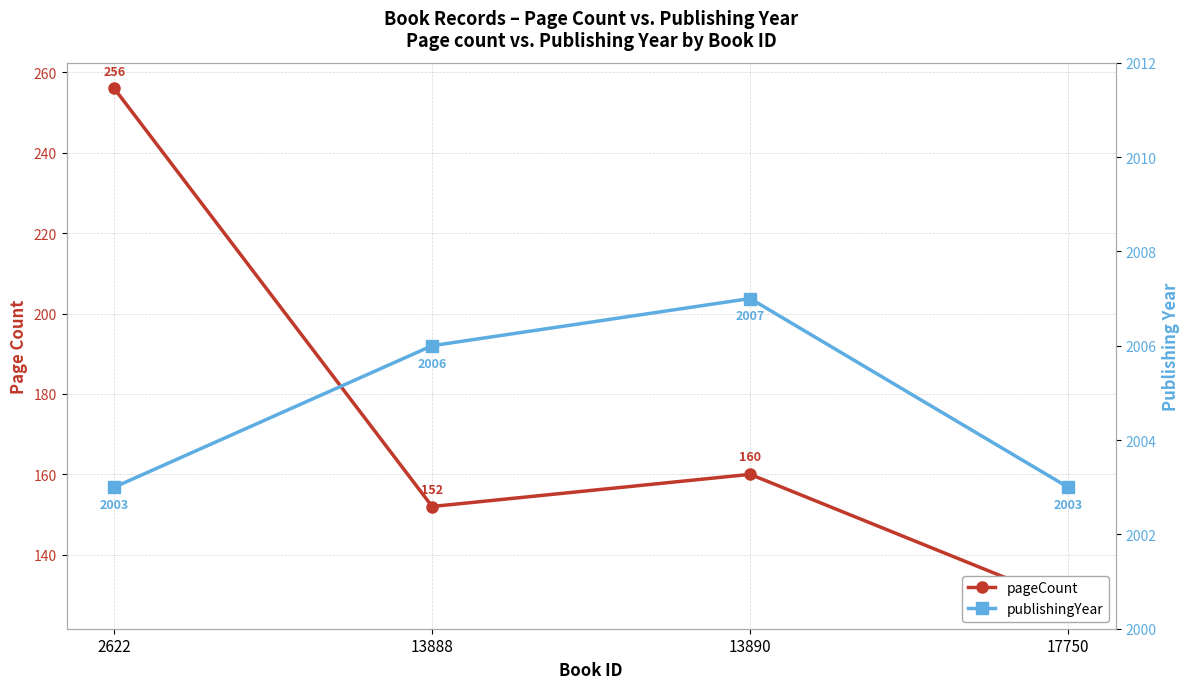

How many lines are shown in the chart?

2